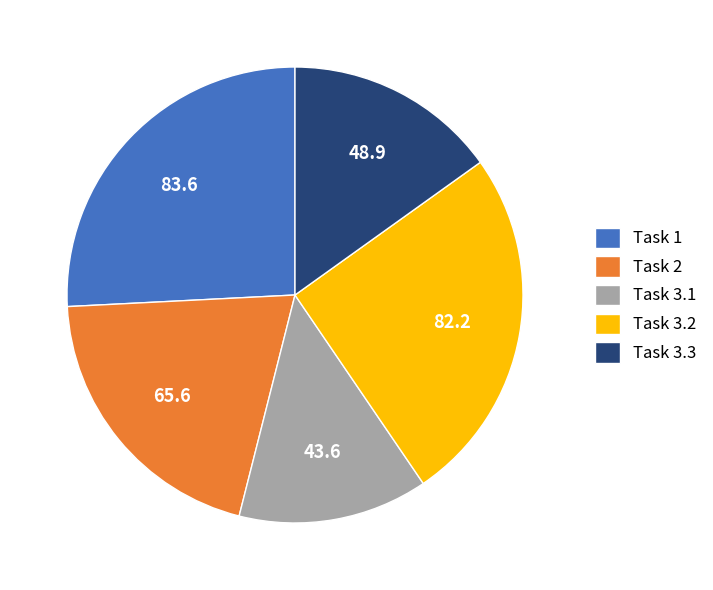

How many slices are in this pie chart?

5